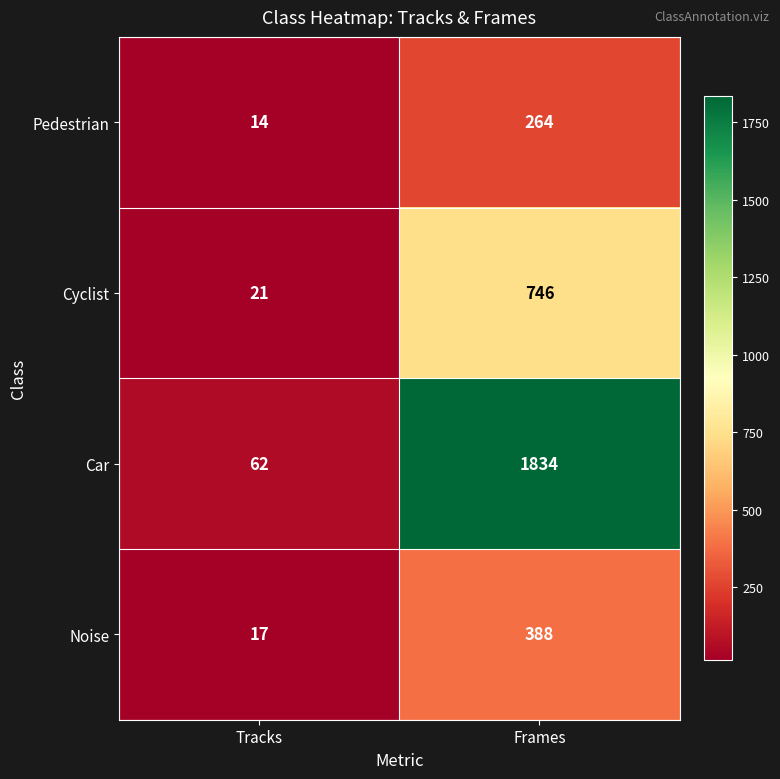

Reading left to right, what are all the values shown in this chart?

Pedestrian: Tracks=14	Frames=264
Cyclist: Tracks=21	Frames=746
Car: Tracks=62	Frames=1834
Noise: Tracks=17	Frames=388